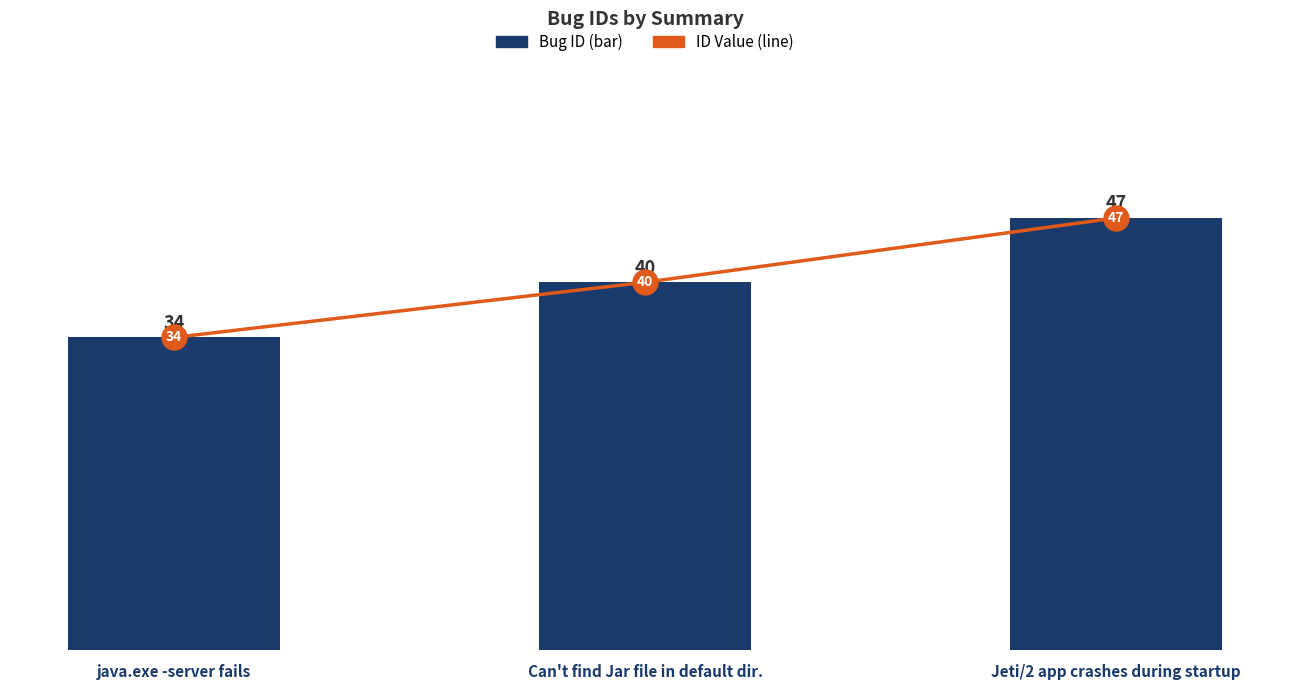

What is the total value across all series at Jeti/2 app crashes during startup?

94